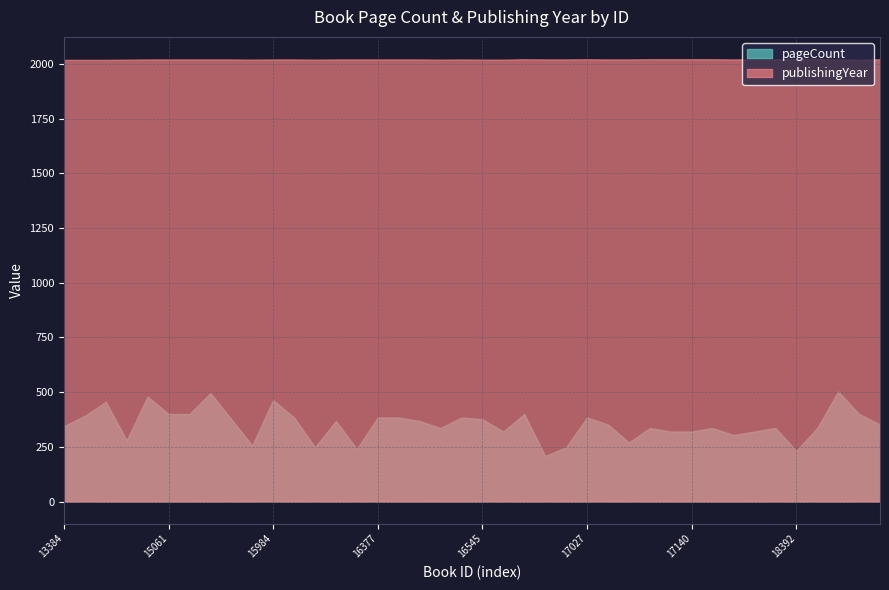

Reading left to right, what are all the values shown in this chart?

pageCount: 13384=344	13406=392	13425=456	13467=280	14869=480	15061=400	15071=400	15333=496	15656=376	15671=256	15984=464	16182=384	16217=248	16255=368	16304=240	16377=384	16389=384	16392=368	16395=336	16476=384	16545=376	16662=320	16683=400	16760=208	17000=248	17027=384	17094=352	17128=270	17137=336	17138=320	17140=320	17723=336	17829=304	18073=320	18074=336	18392=232	18394=336	18472=503	18769=400	18840=352
publishingYear: 13384=2019	13406=2019	13425=2019	13467=2020	14869=2021	15061=2021	15071=2021	15333=2021	15656=2021	15671=2020	15984=2021	16182=2021	16217=2020	16255=2021	16304=2021	16377=2021	16389=2021	16392=2021	16395=2020	16476=2021	16545=2020	16662=2020	16683=2022	16760=2021	17000=2021	17027=2022	17094=2021	17128=2021	17137=2022	17138=2022	17140=2022	17723=2022	17829=2021	18073=2022	18074=2022	18392=2022	18394=2023	18472=2021	18769=2019	18840=2022